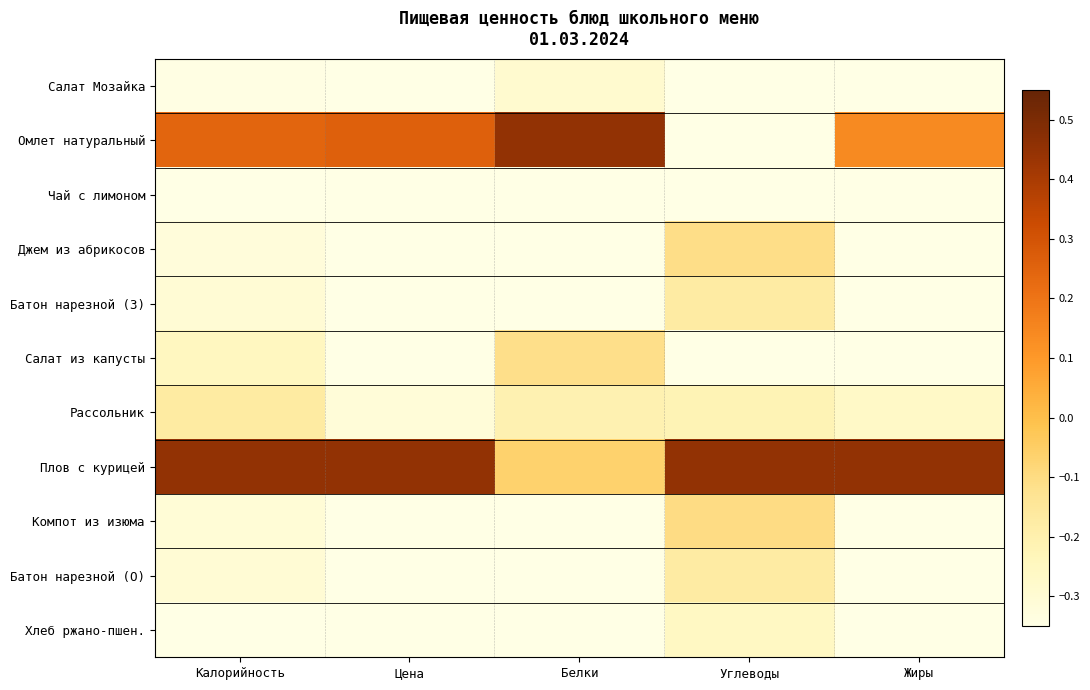

Reading left to right, transcribe all the data shown in this chart.

Салат Мозайка: Калорийность=-0.3	Цена=-0.4	Белки=-0.3	Углеводы=-0.4	Жиры=-0.4
Омлет натуральный: Калорийность=0.2	Цена=0.3	Белки=0.4	Углеводы=-0.5	Жиры=0.1
Чай с лимоном: Калорийность=-0.5	Цена=-0.4	Белки=-0.5	Углеводы=-0.4	Жиры=-0.4
Джем из абрикосов: Калорийность=-0.3	Цена=-0.4	Белки=-0.5	Углеводы=-0.1	Жиры=-0.5
Батон нарезной (З): Калорийность=-0.3	Цена=-0.4	Белки=-0.4	Углеводы=-0.2	Жиры=-0.4
Салат из капусты: Калорийность=-0.3	Цена=-0.4	Белки=-0.1	Углеводы=-0.4	Жиры=-0.4
Рассольник: Калорийность=-0.2	Цена=-0.3	Белки=-0.2	Углеводы=-0.2	Жиры=-0.3
Плов с курицей: Калорийность=0.4	Цена=0.4	Белки=-0.1	Углеводы=0.4	Жиры=0.4
Компот из изюма: Калорийность=-0.3	Цена=-0.4	Белки=-0.4	Углеводы=-0.1	Жиры=-0.4
Батон нарезной (О): Калорийность=-0.3	Цена=-0.4	Белки=-0.4	Углеводы=-0.2	Жиры=-0.4
Хлеб ржано-пшен.: Калорийность=-0.4	Цена=-0.5	Белки=-0.4	Углеводы=-0.3	Жиры=-0.4